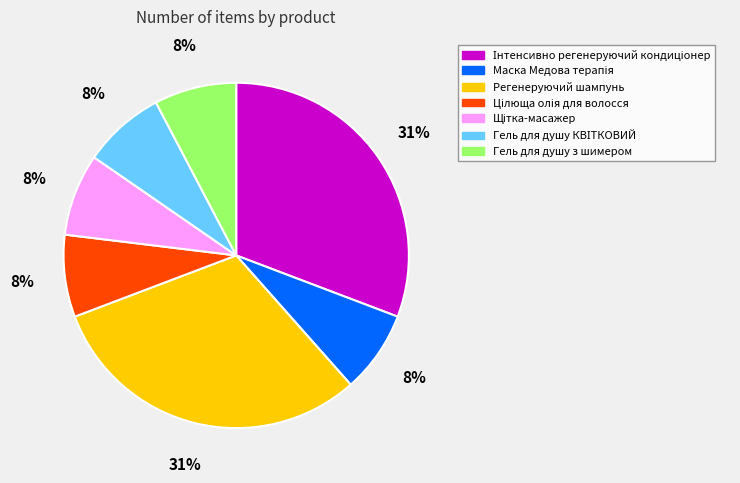

To the nearest percent, what percentage of the pie is Гель для душу з шимером?

8%